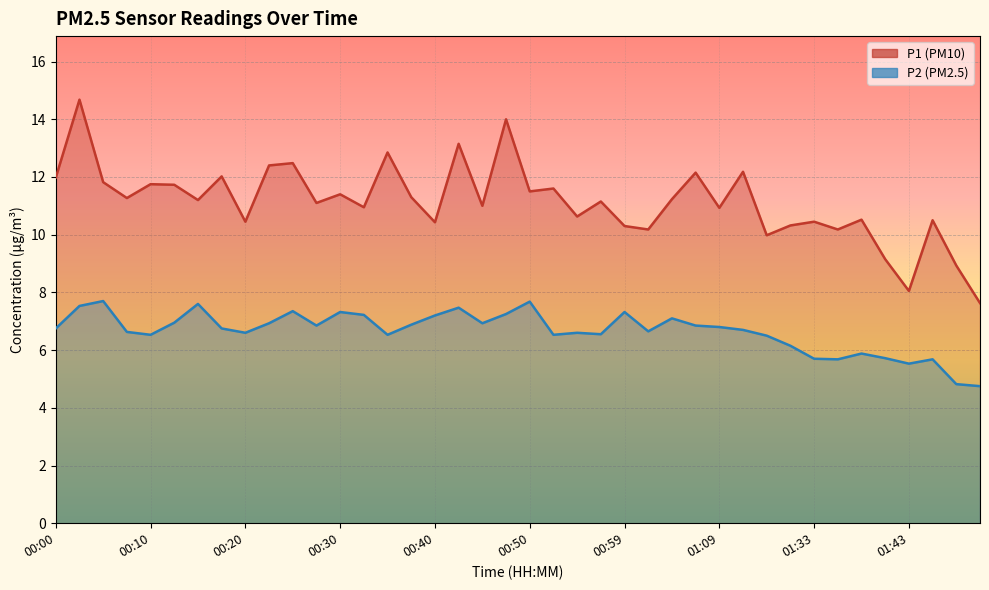

What is the sum of the P2 values at 00:27 and 00:52?

13.4